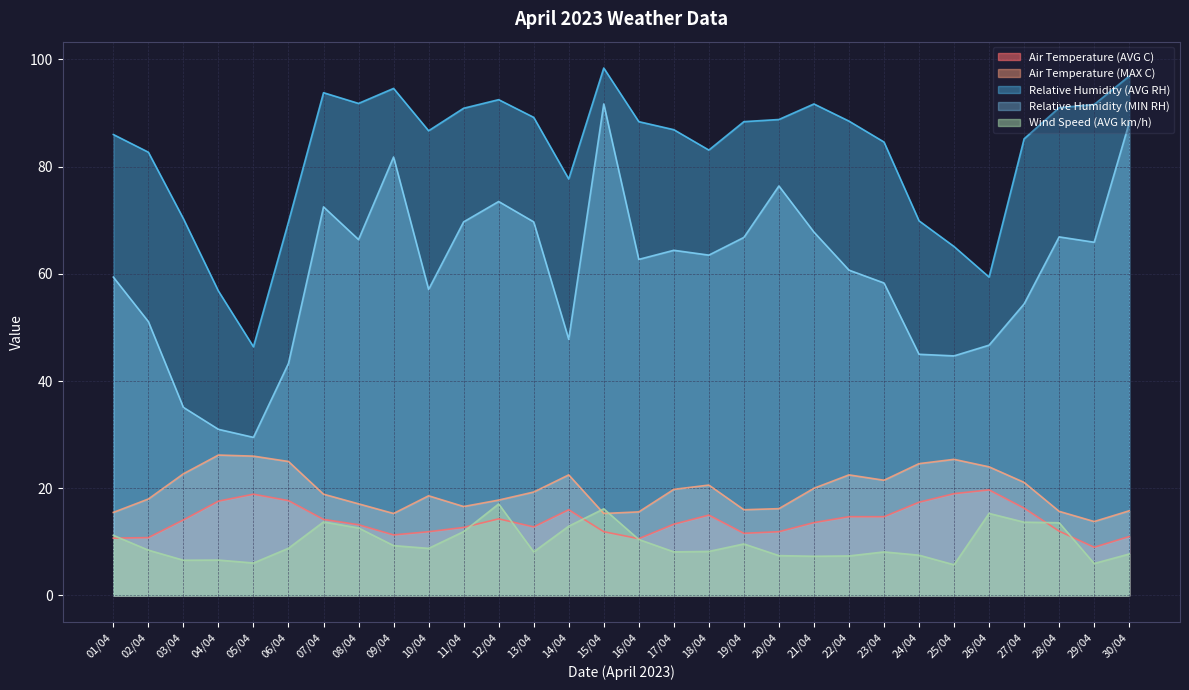

Where is the first local maximum for Relative Humidity (AVG RH)?

07/04